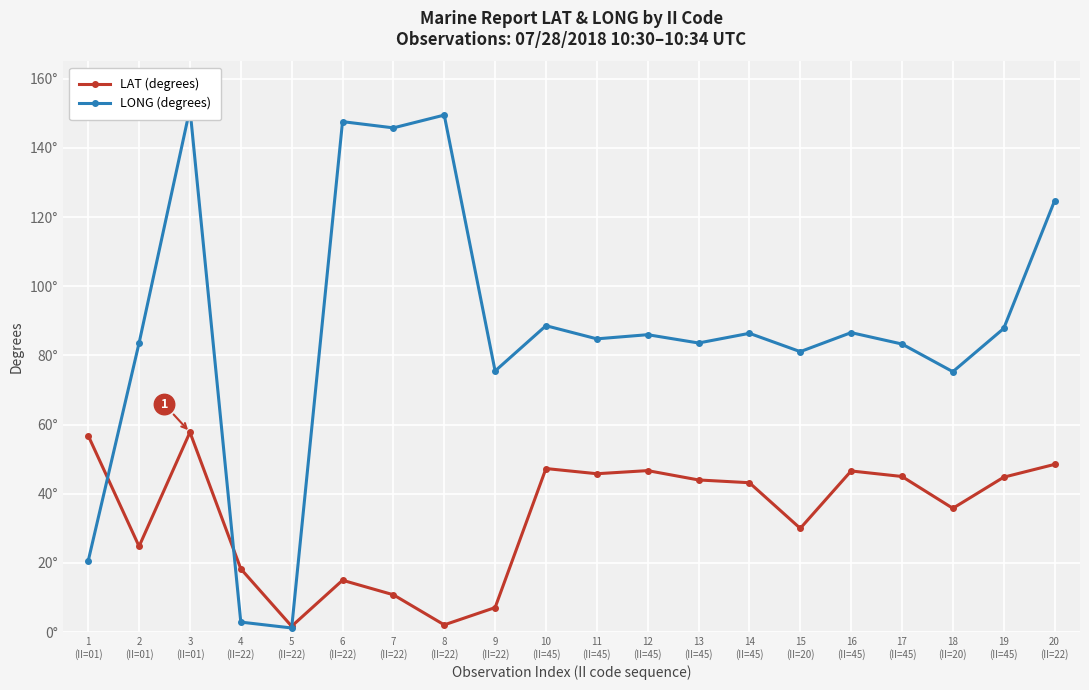

How many values in the LAT (degrees) series exceed 44?

9